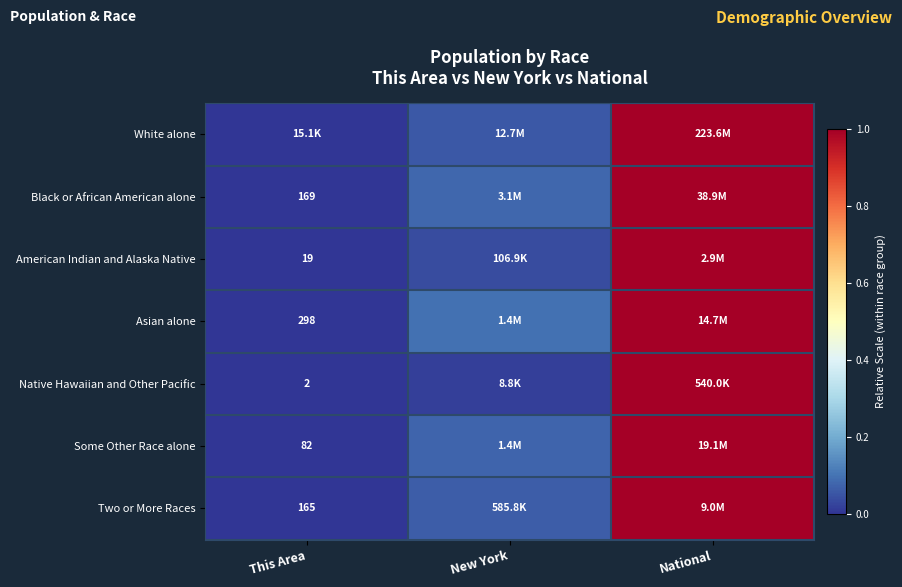

Is it true that Two or More Races equals 1.0 at National?

True